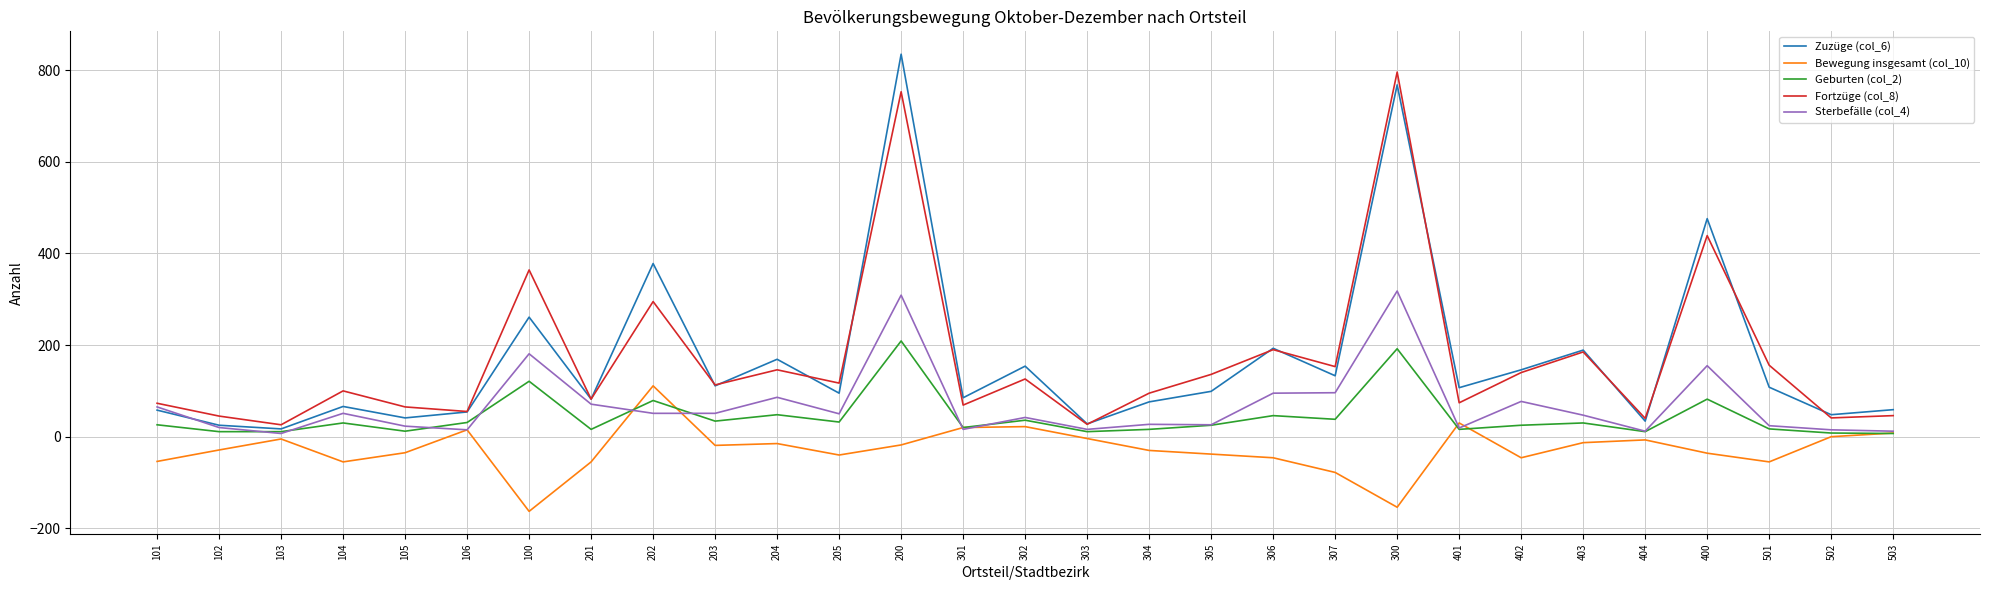

True or false: Fortzüge (col_8) and Bewegung insgesamt (col_10) cross at least once.

False